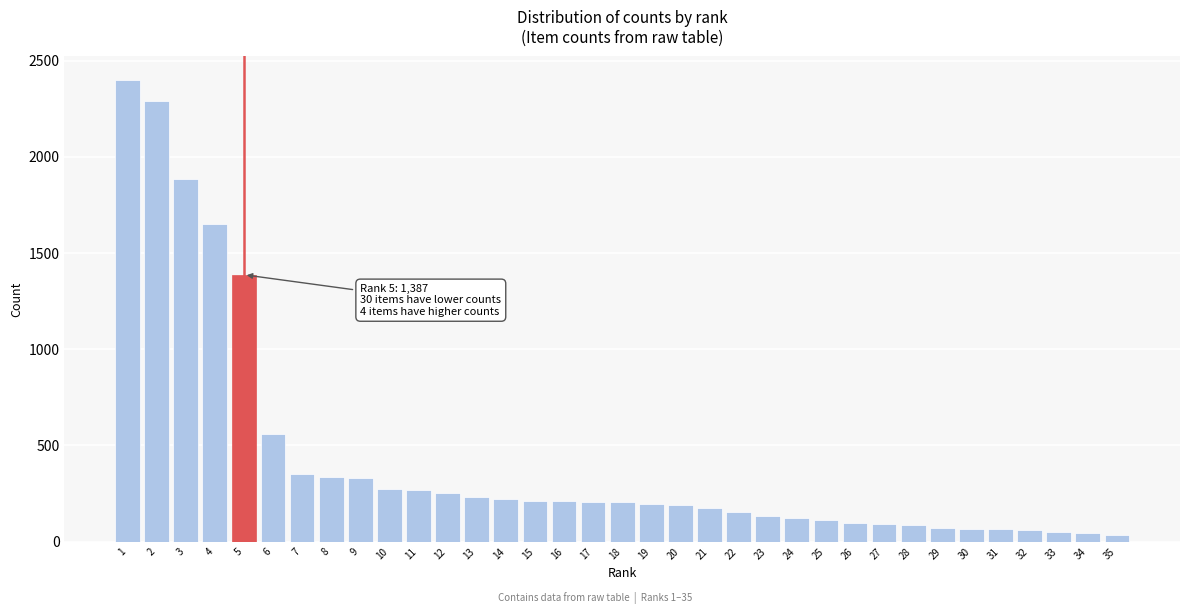

What is the greatest value displayed?

2401